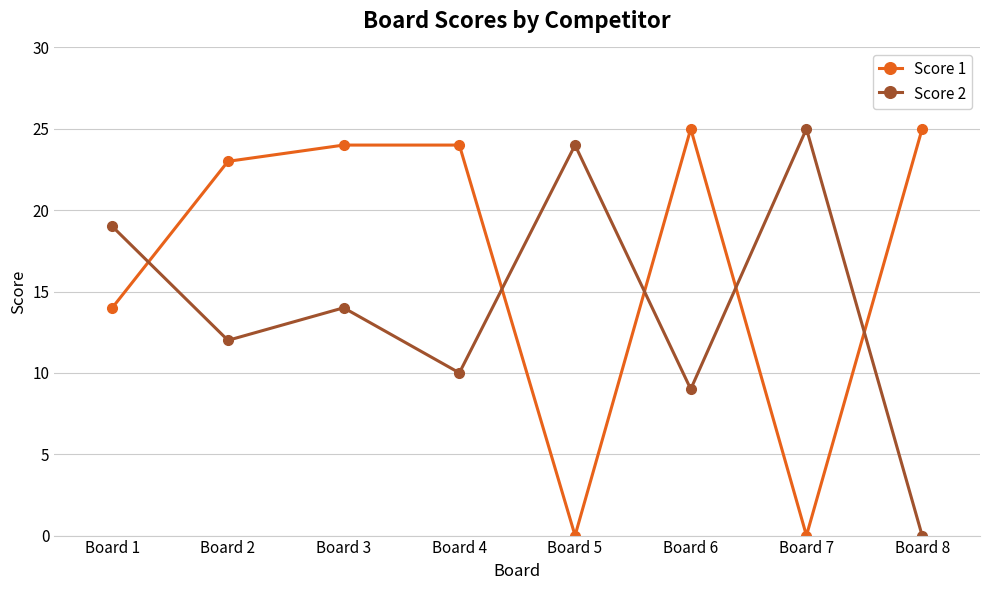

Is the value of Score 2 at Board 2 greater than the value of Score 1 at Board 3?

No